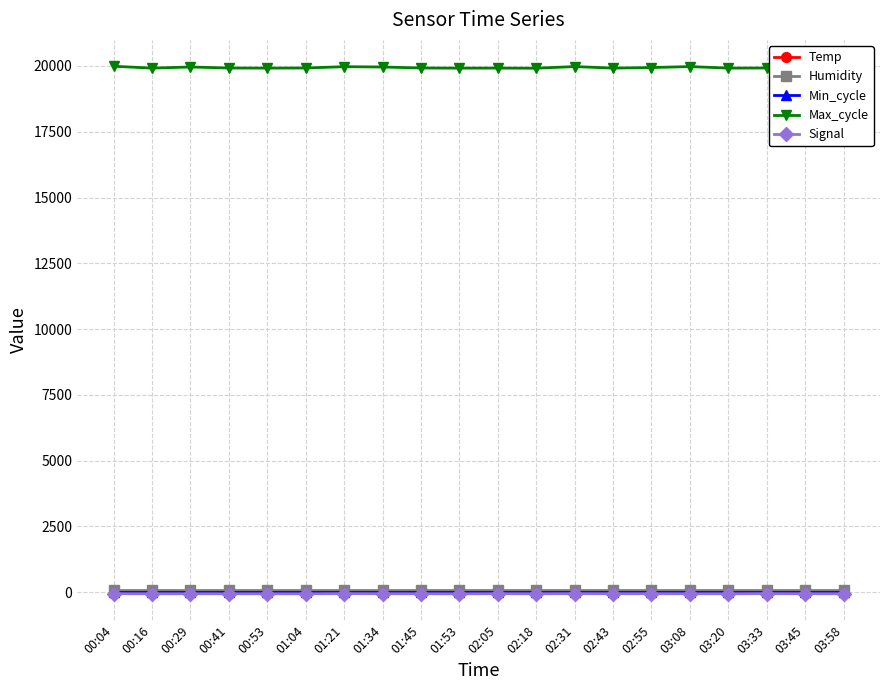

What is the spread (max minus min) of values at 00:04?

20042.0